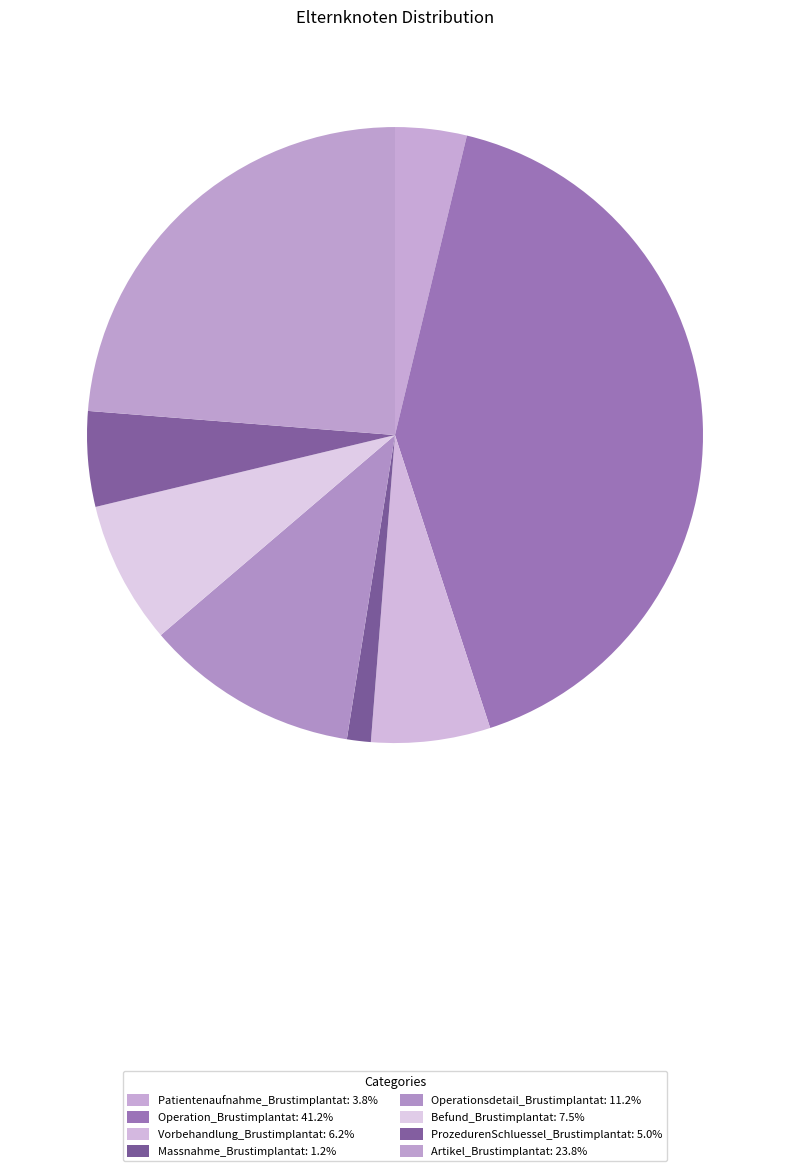

Is there any slice that represents more than half of the pie?

No